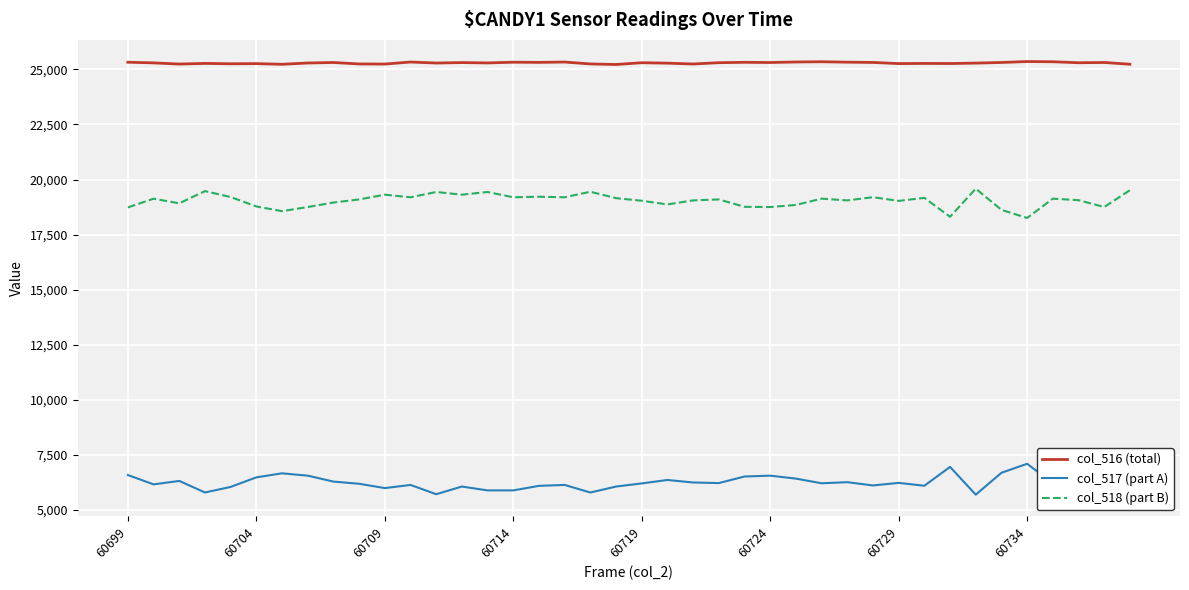

Rank the series by their average value, from highest to lowest.

col_516 (total), col_518 (part B), col_517 (part A)